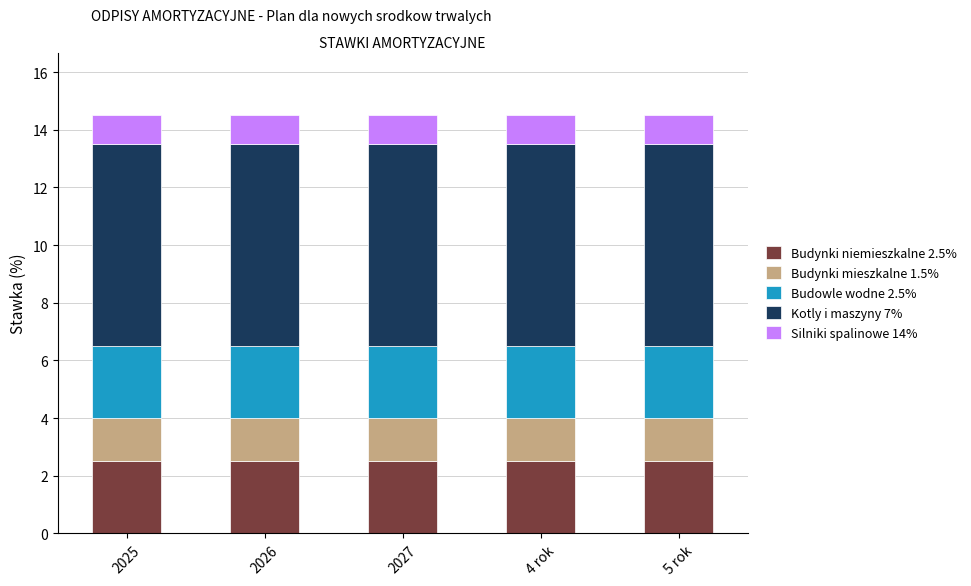

What is the sum of the Budynki niemieszkalne 2.5% values at 2026 and 2025?

5.0